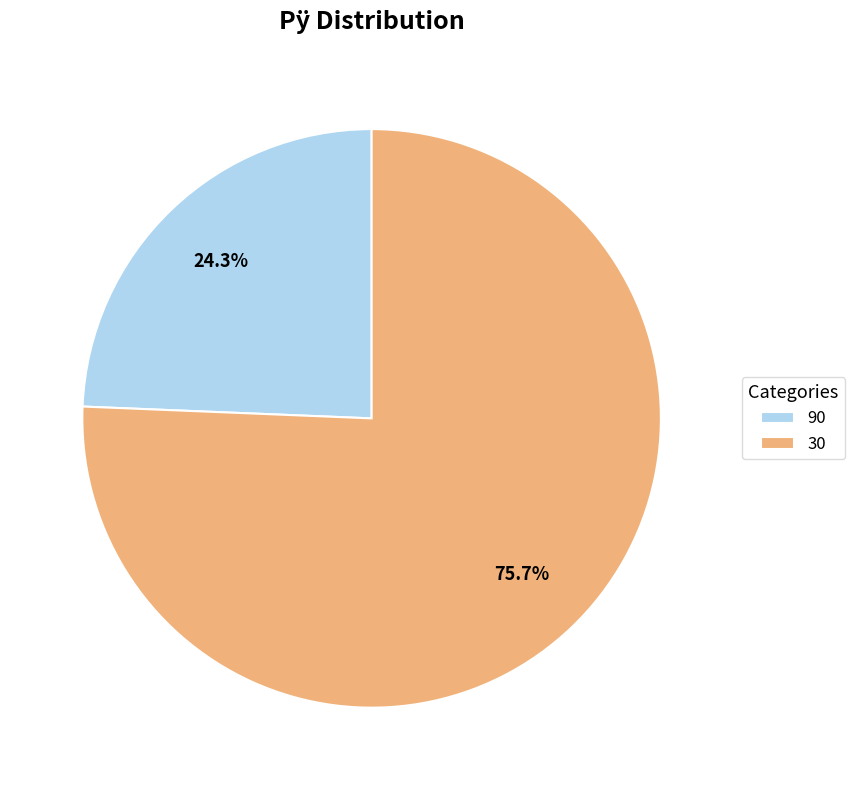

Count the number of slices in the pie.

2